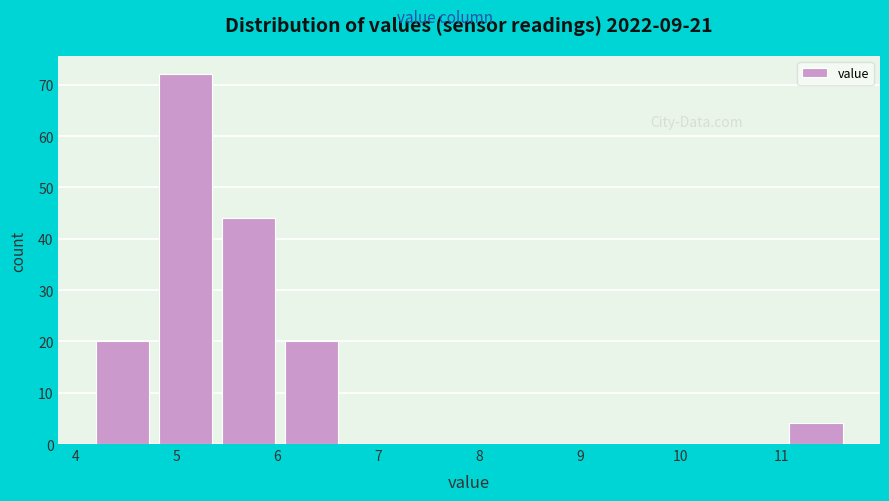

Reading left to right, transcribe this chart: for each bar, give the range it covers on the x-axis and its height. Neither the bar edges nor the heights are printed on the chart, so give them approximately, as read against the axes.

4.2 to 4.8: 20
4.8 to 5.5: 72
5.5 to 6.1: 44
6.1 to 6.7: 20
6.7 to 7.3: 0
7.3 to 8.0: 0
8.0 to 8.6: 0
8.6 to 9.2: 0
9.2 to 9.8: 0
9.8 to 10.5: 0
10.5 to 11.1: 0
11.1 to 11.7: 4